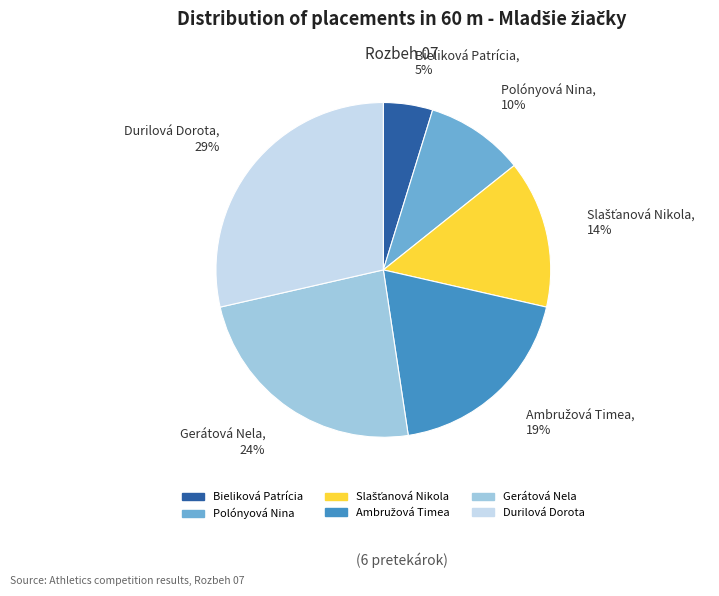

Which slice is the smallest?

Bieliková Patrícia